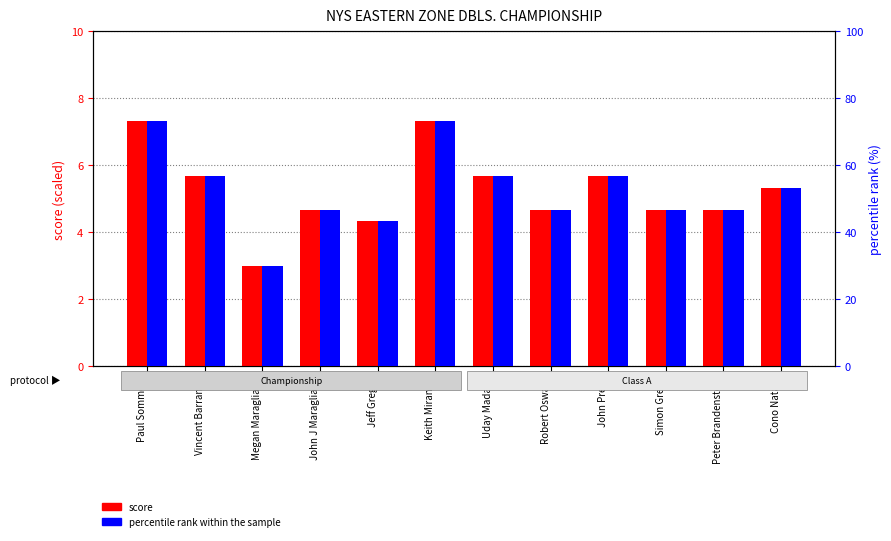

How many data points in score are above 5?

6